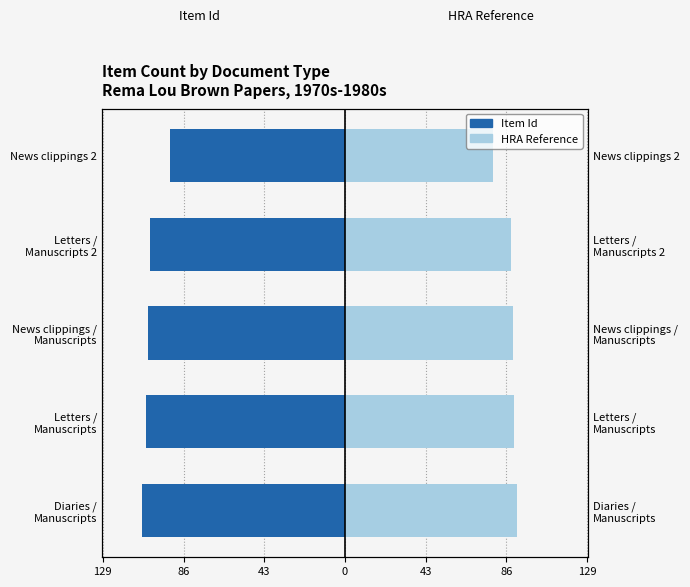

What are all the series names shown in the legend?

Item Id, HRA Reference